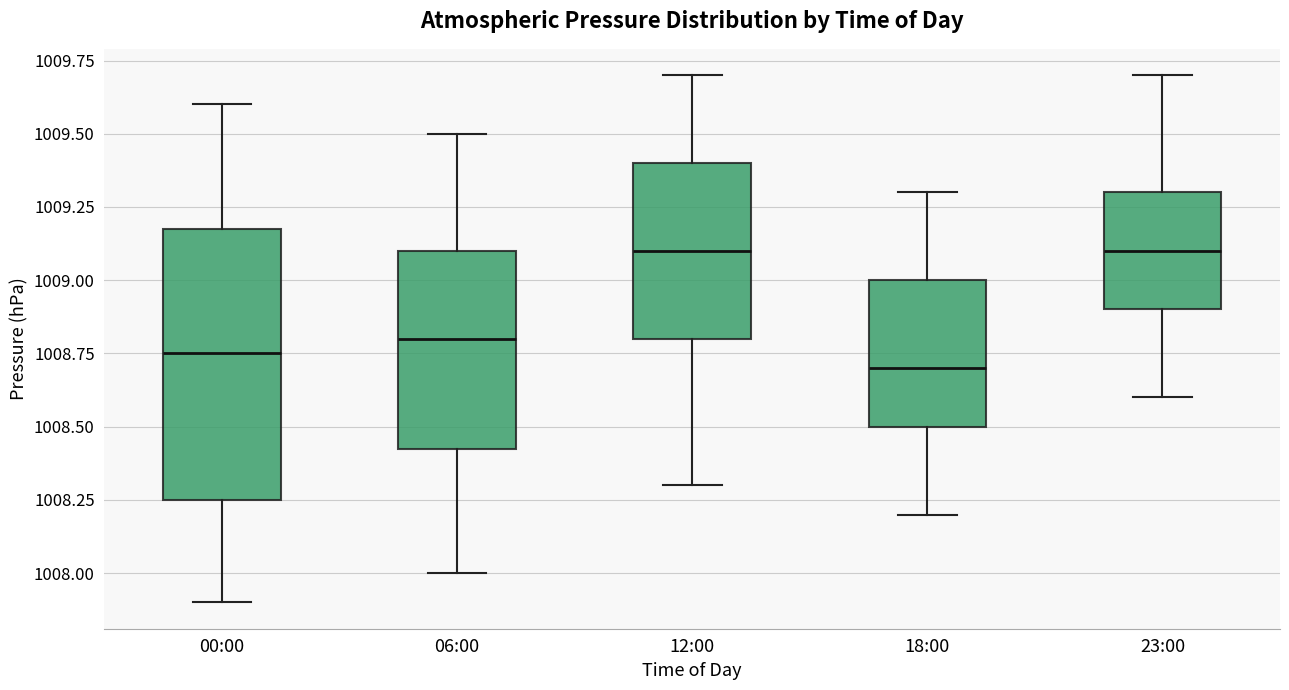

Reading left to right, read every box against the y-axis: the position of its median line, the range the box covers, and the ends of its whiskers. The values are not printed on the chart, so give them approximately, as read against the axis.

00:00: median 1008.75, box 1008.25 to 1009.20, whiskers 1007.90 to 1009.60
06:00: median 1008.80, box 1008.45 to 1009.10, whiskers 1008.00 to 1009.50
12:00: median 1009.10, box 1008.80 to 1009.40, whiskers 1008.30 to 1009.70
18:00: median 1008.70, box 1008.50 to 1009.00, whiskers 1008.20 to 1009.30
23:00: median 1009.10, box 1008.90 to 1009.30, whiskers 1008.60 to 1009.70